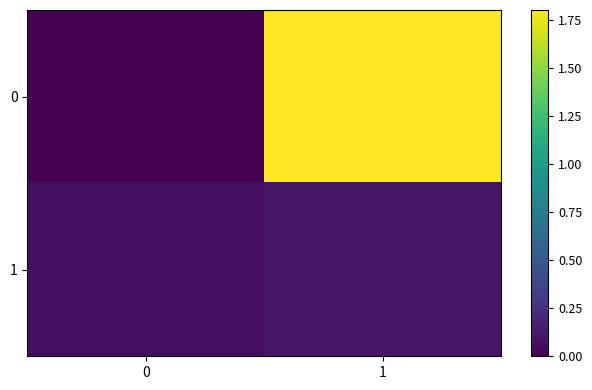

Reading right to left, what are all the values shown in this chart?

0: 1=1.8	0=0.0
1: 1=0.1	0=0.1